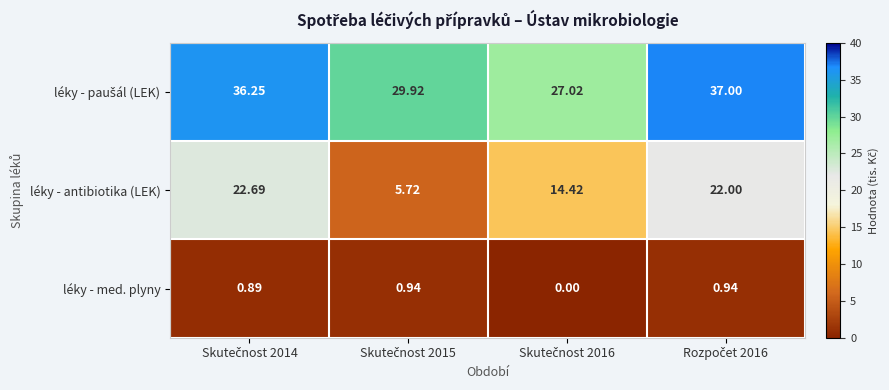

How many distinct data groups are displayed?

3